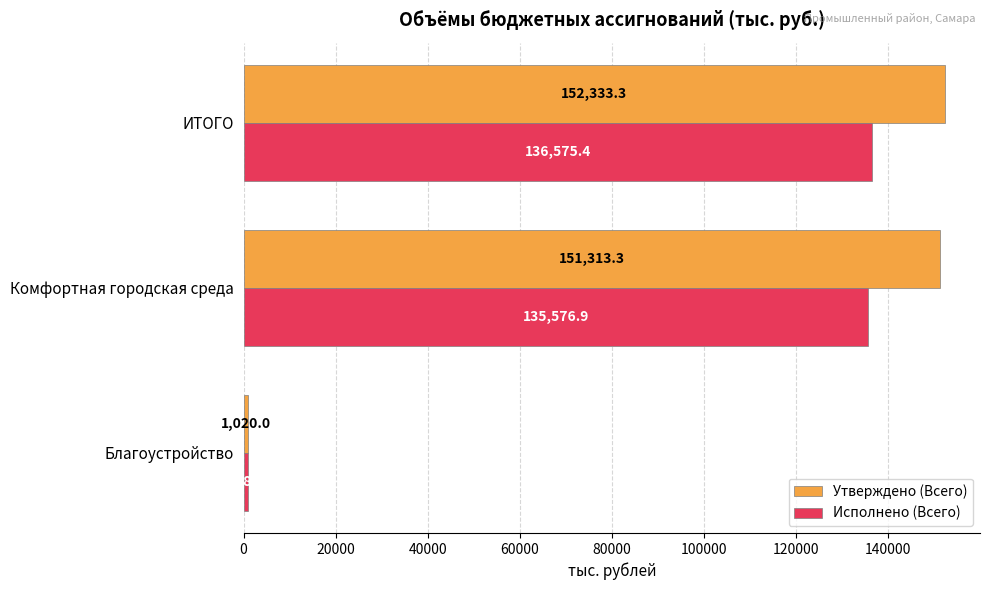

Which series changed the most between Комфортная городская среда and ИТОГО?

Утверждено (Всего)